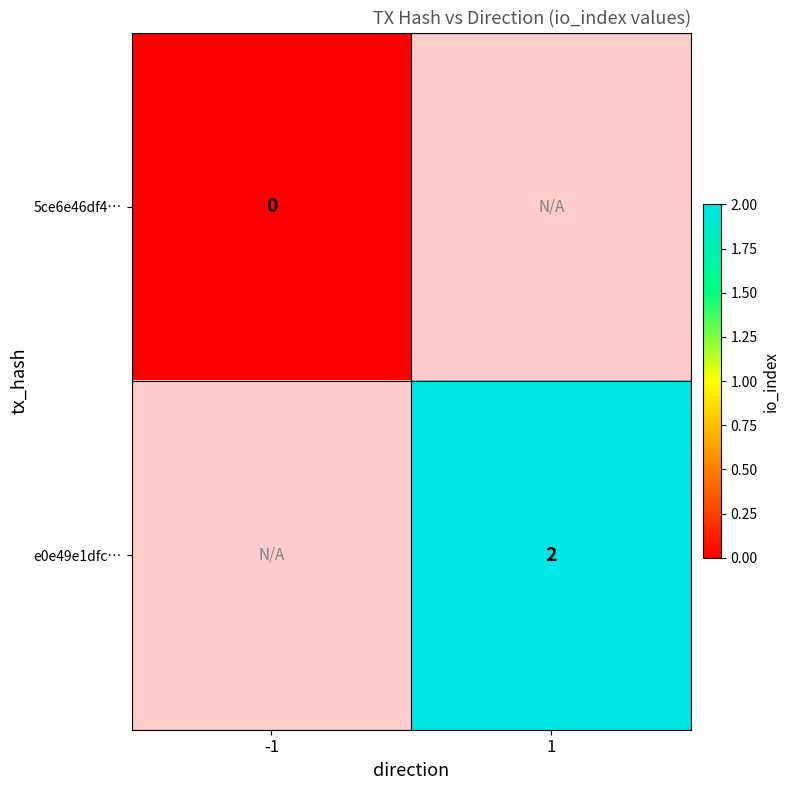

Between 1 and -1, which is larger?

-1